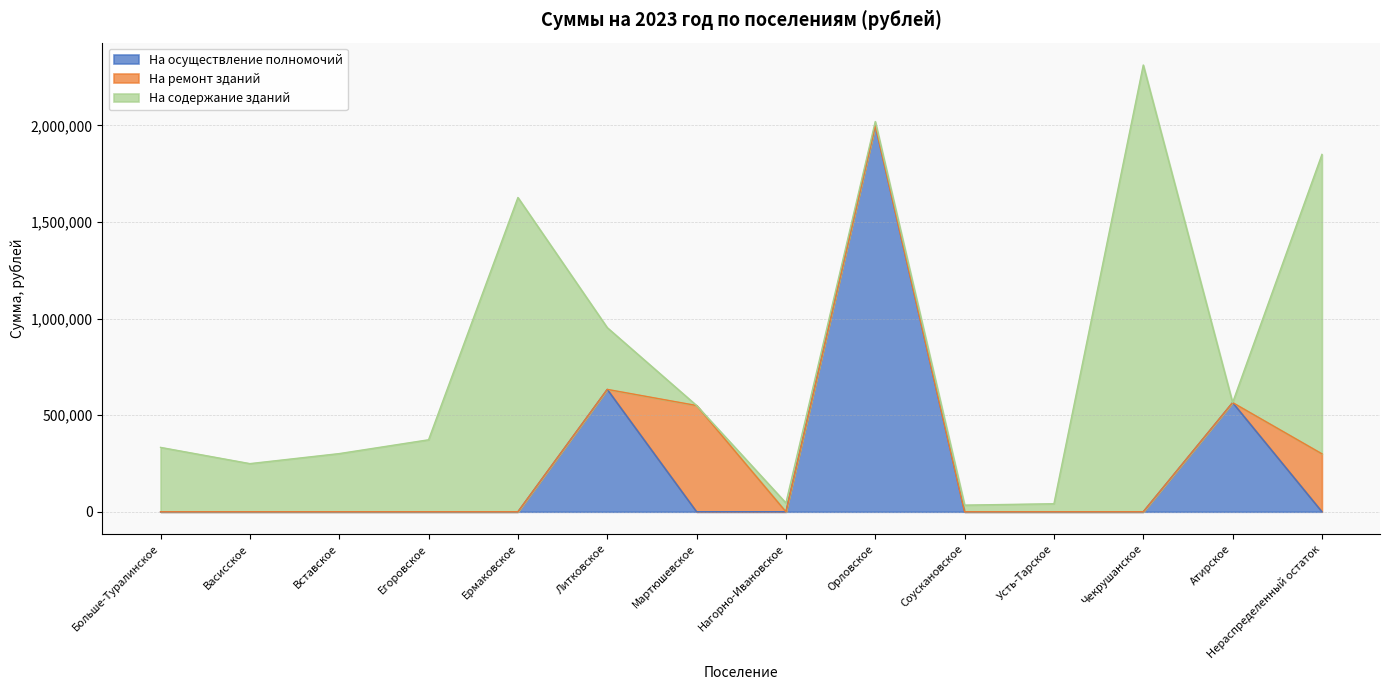

What is the label of the 14th point from the right?

Больше-Туралинское